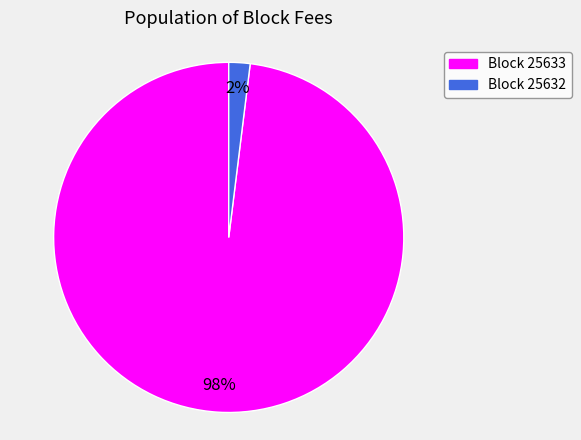

Is there a majority slice in this chart?

Yes